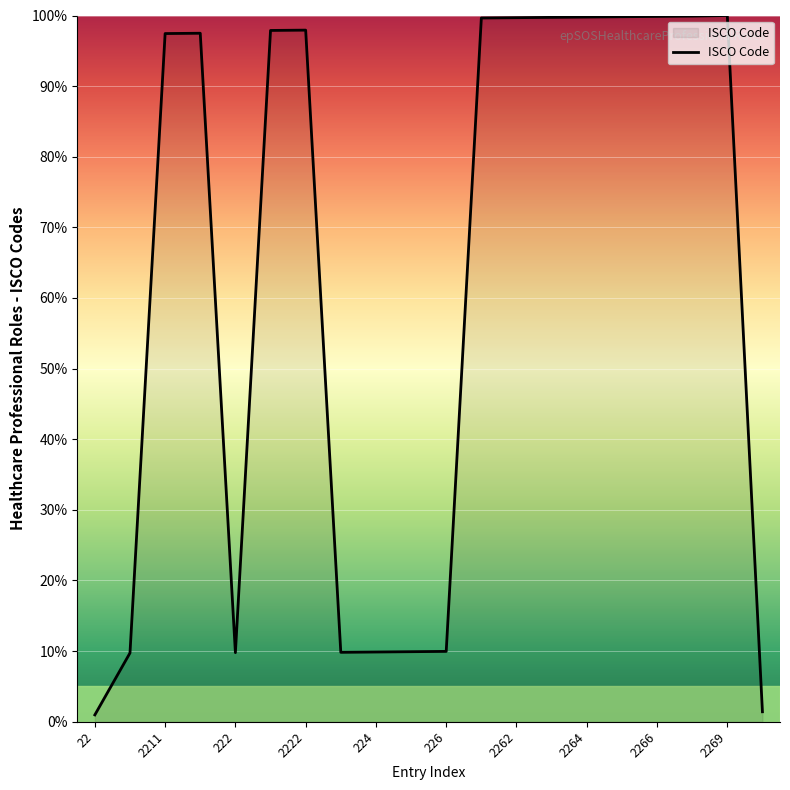

What is the greatest value displayed?

100.0